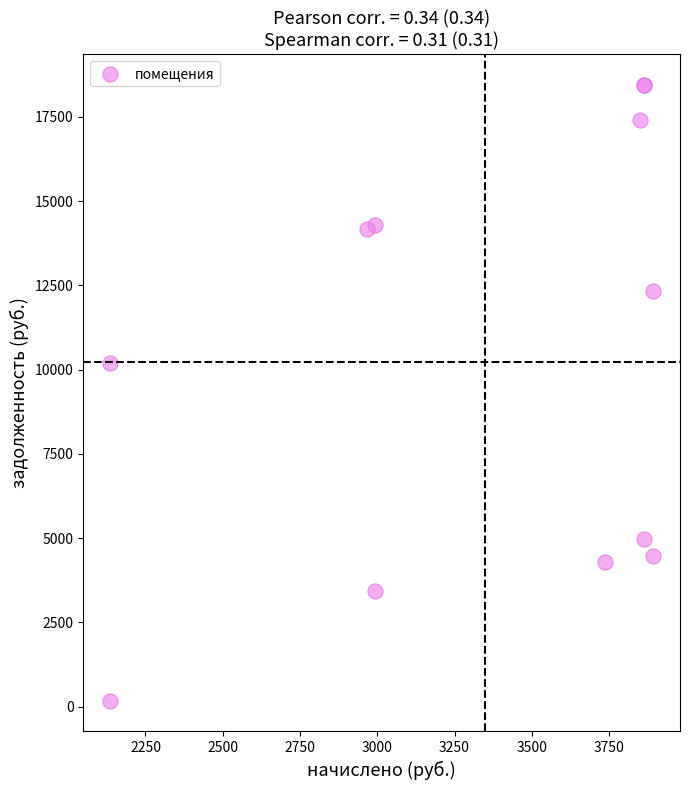

What Y value in the scatter plot is closest to 9314?

10200.0